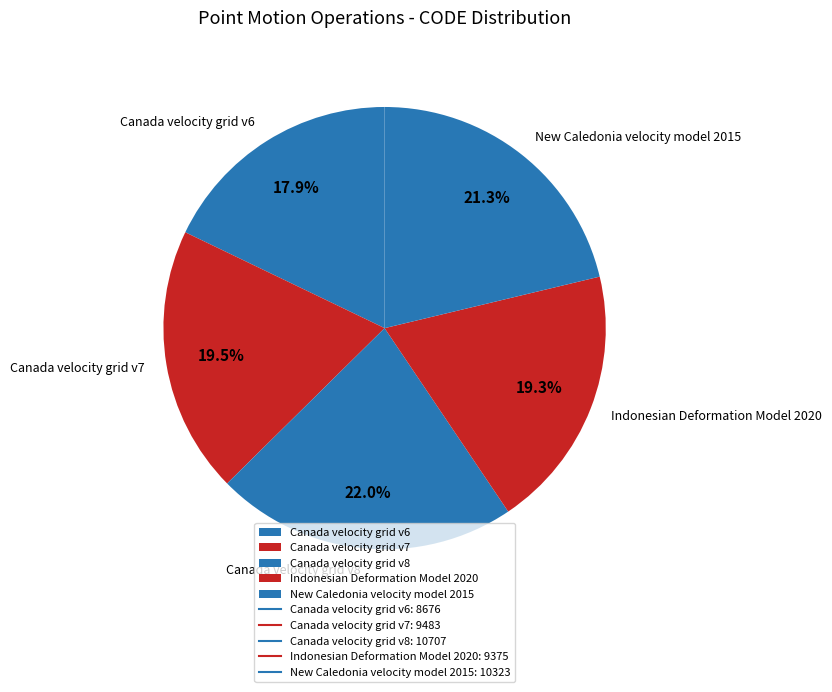

What is the total percentage of New Caledonia velocity model 2015 and Canada velocity grid v8?

43.3%